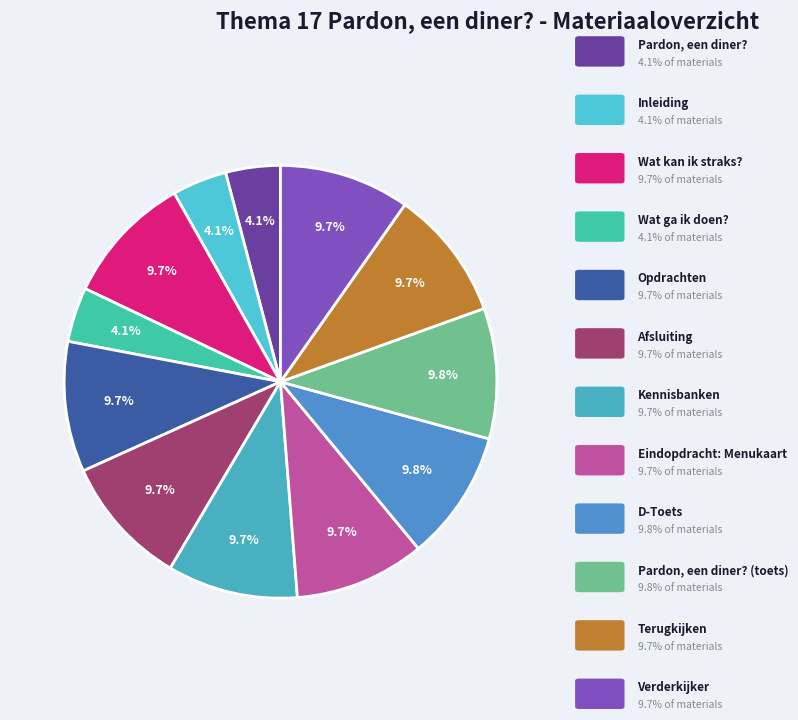

Rank the categories by value from lowest to highest.

Pardon, een diner?, Inleiding, Wat ga ik doen?, Wat kan ik straks?, Opdrachten, Afsluiting, Kennisbanken, Eindopdracht: Menukaart, Terugkijken, Verderkijker, D-Toets, Pardon, een diner? (toets)